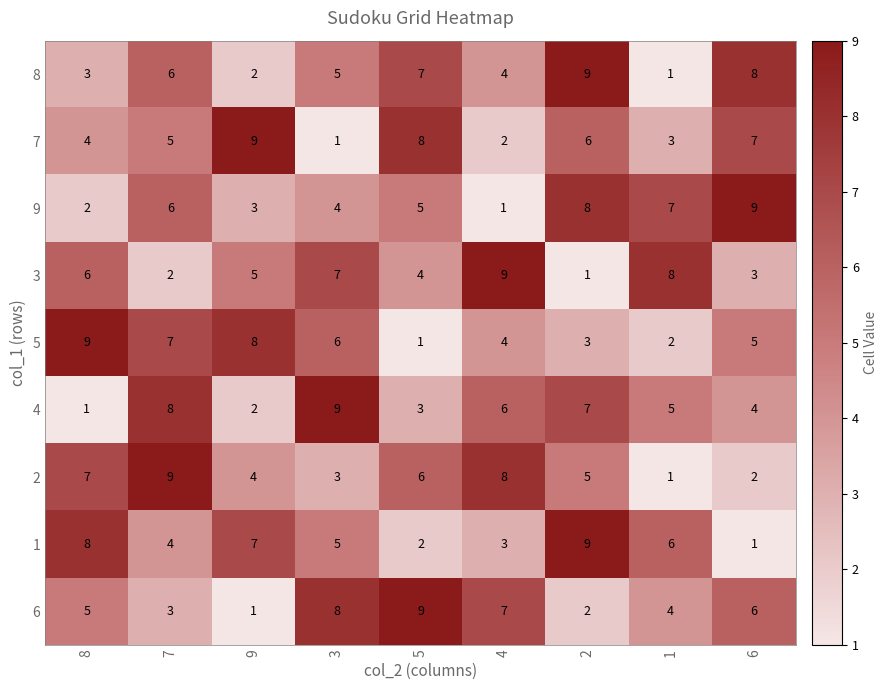

What is the spread (max minus min) of values at 2?

8